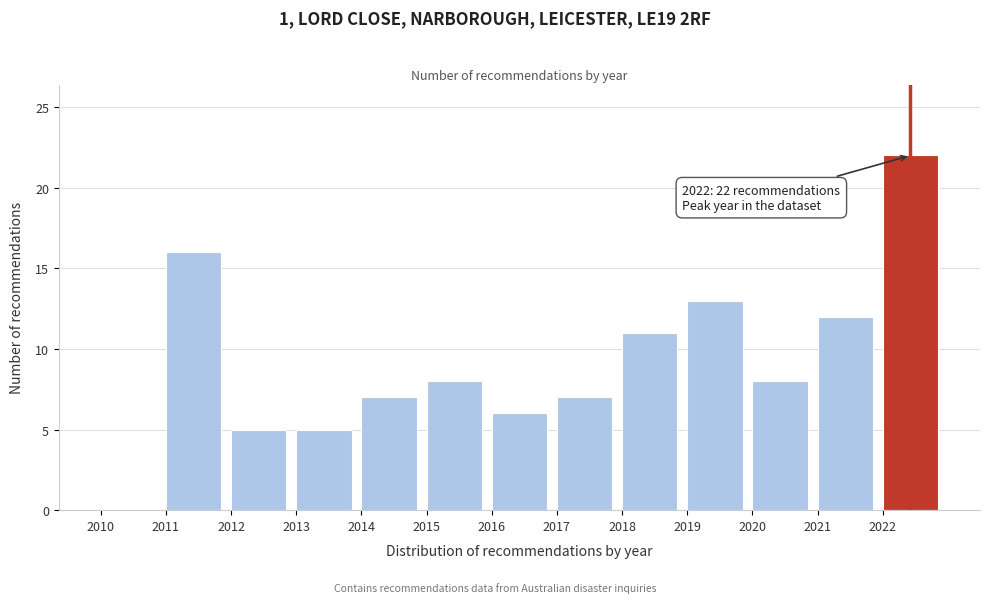

Which range on the x-axis has the tallest bar?

2022 to 2023